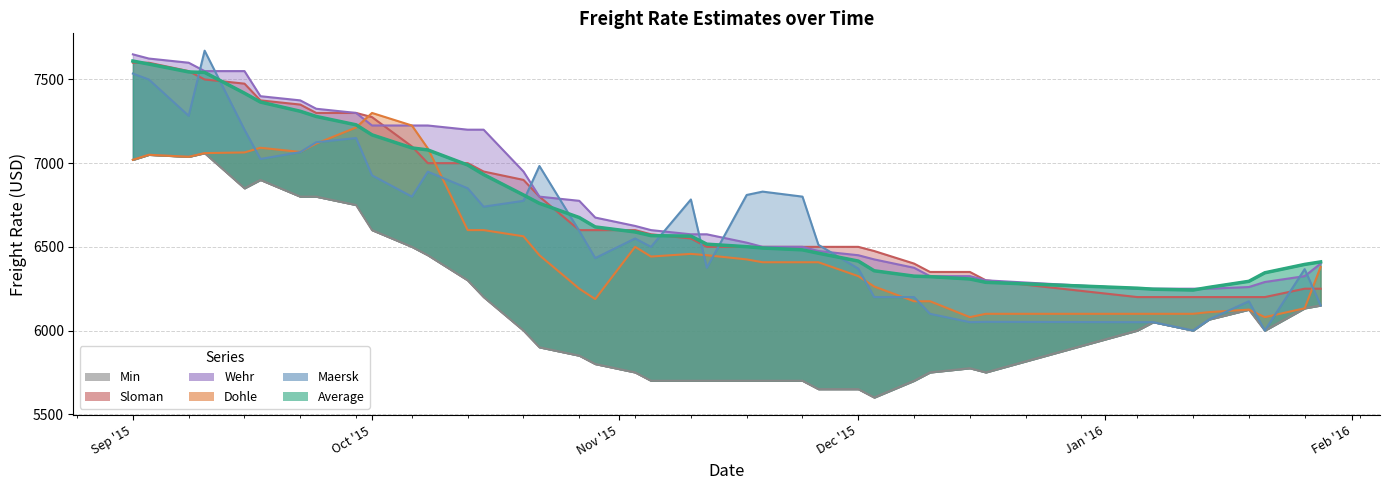

At which label is Wehr closest to 6950?

20.10.2015